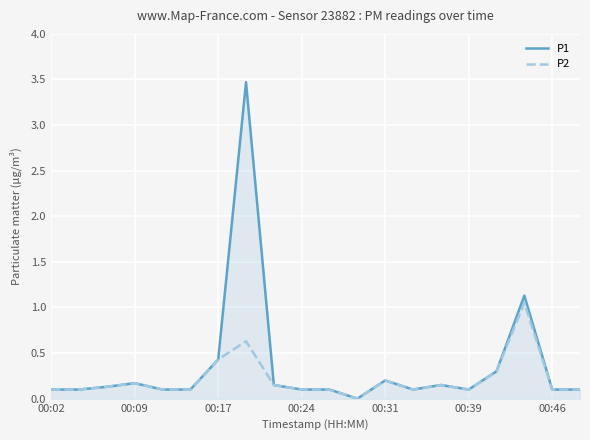

Which series has the widest spread of values?

P1